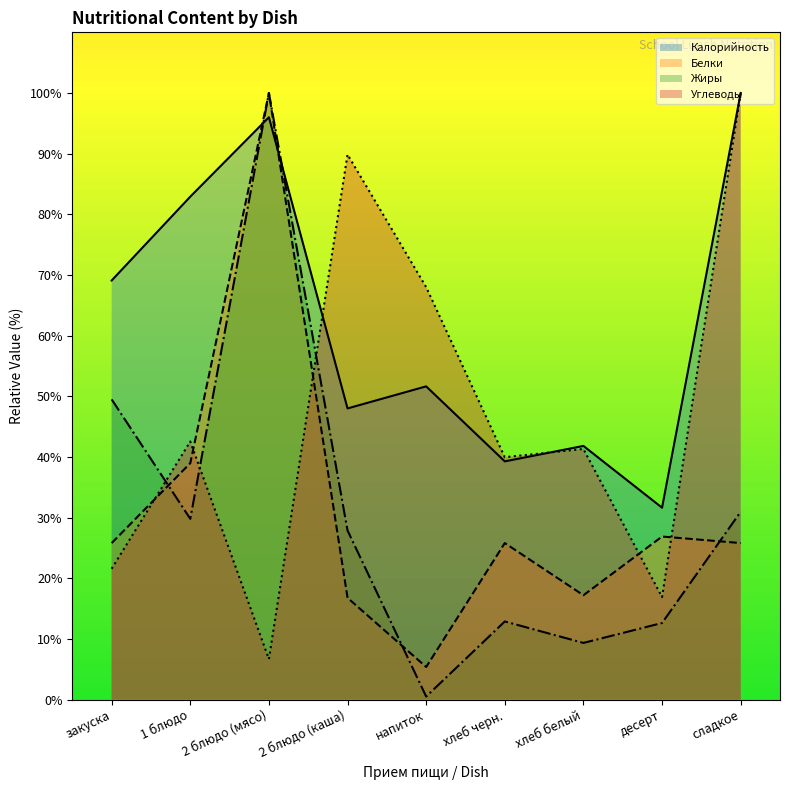

Reading right to left, what are all the values shown in this chart?

Калорийность: сладкое=100.0	десерт=31.6	хлеб белый=41.8	хлеб черн.=39.3	напиток=51.6	2 блюдо (каша)=48.0	2 блюдо (мясо)=96.0	1 блюдо=82.9	закуска=69.1
Белки: сладкое=25.8	десерт=26.9	хлеб белый=17.2	хлеб черн.=25.8	напиток=5.4	2 блюдо (каша)=16.8	2 блюдо (мясо)=100.0	1 блюдо=39.0	закуска=25.8
Жиры: сладкое=31.0	десерт=12.6	хлеб белый=9.3	хлеб черн.=12.9	напиток=0.5	2 блюдо (каша)=27.9	2 блюдо (мясо)=100.0	1 блюдо=29.8	закуска=49.5
Углеводы: сладкое=100.0	десерт=16.9	хлеб белый=41.3	хлеб черн.=40.0	напиток=68.0	2 блюдо (каша)=89.9	2 блюдо (мясо)=6.7	1 блюдо=42.5	закуска=21.6